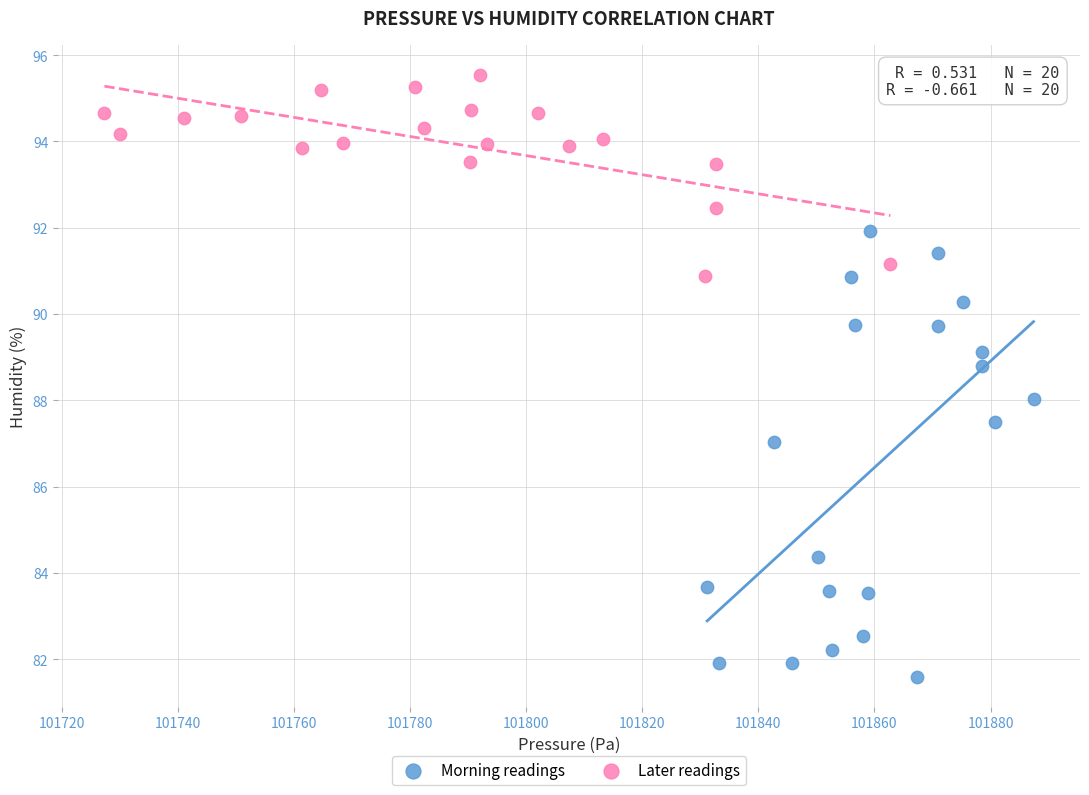

What are all the series names shown in the legend?

Morning readings, Later readings